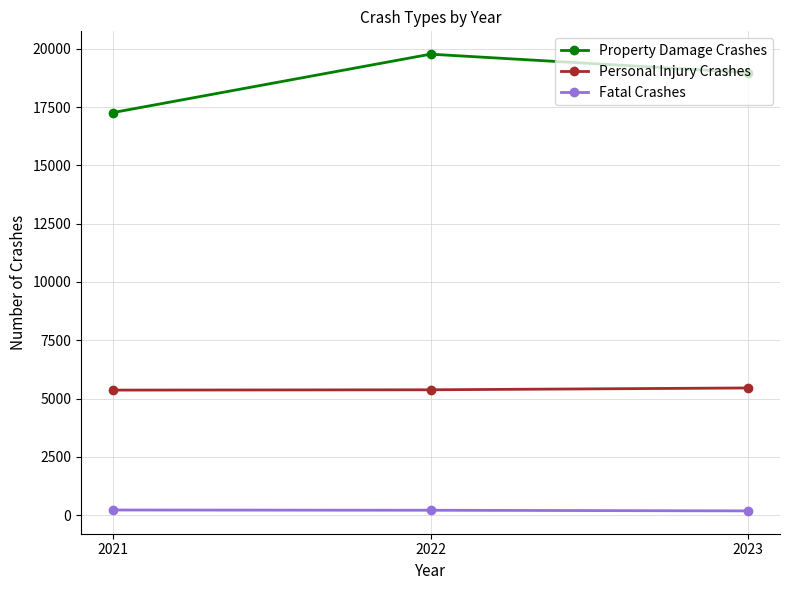

Which label corresponds to the largest value in the chart?

2022